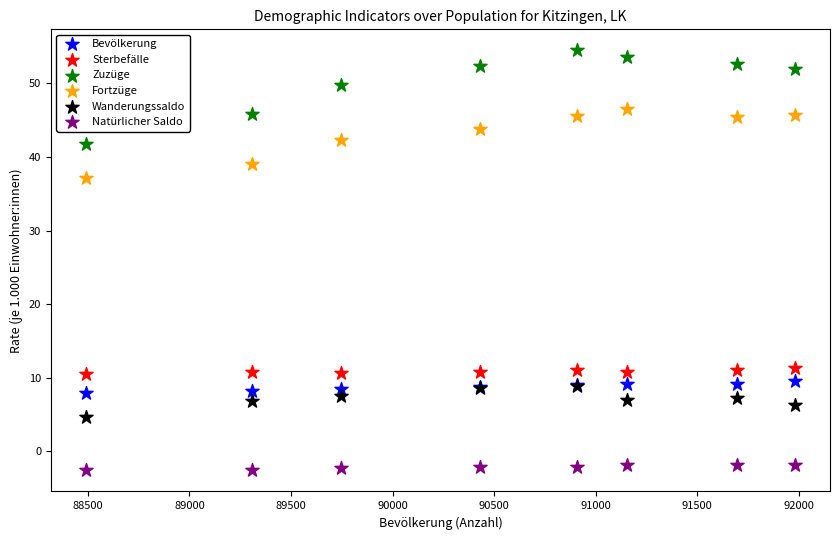

Across all series, what Y value is closest to 25?

37.1